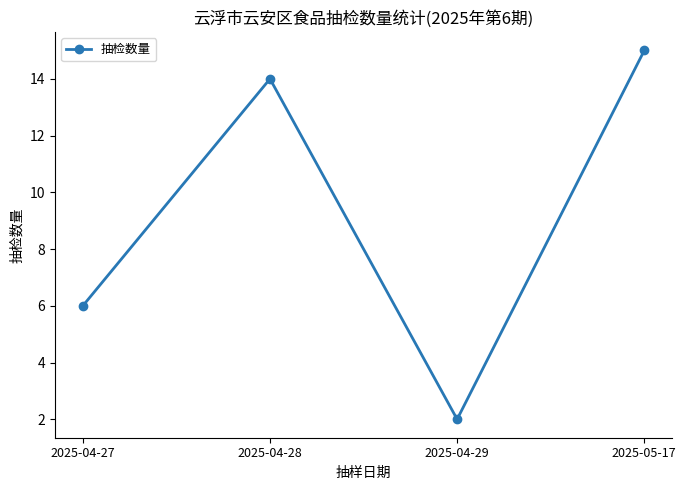

Where is the data nearest to the value 8?

2025-04-27